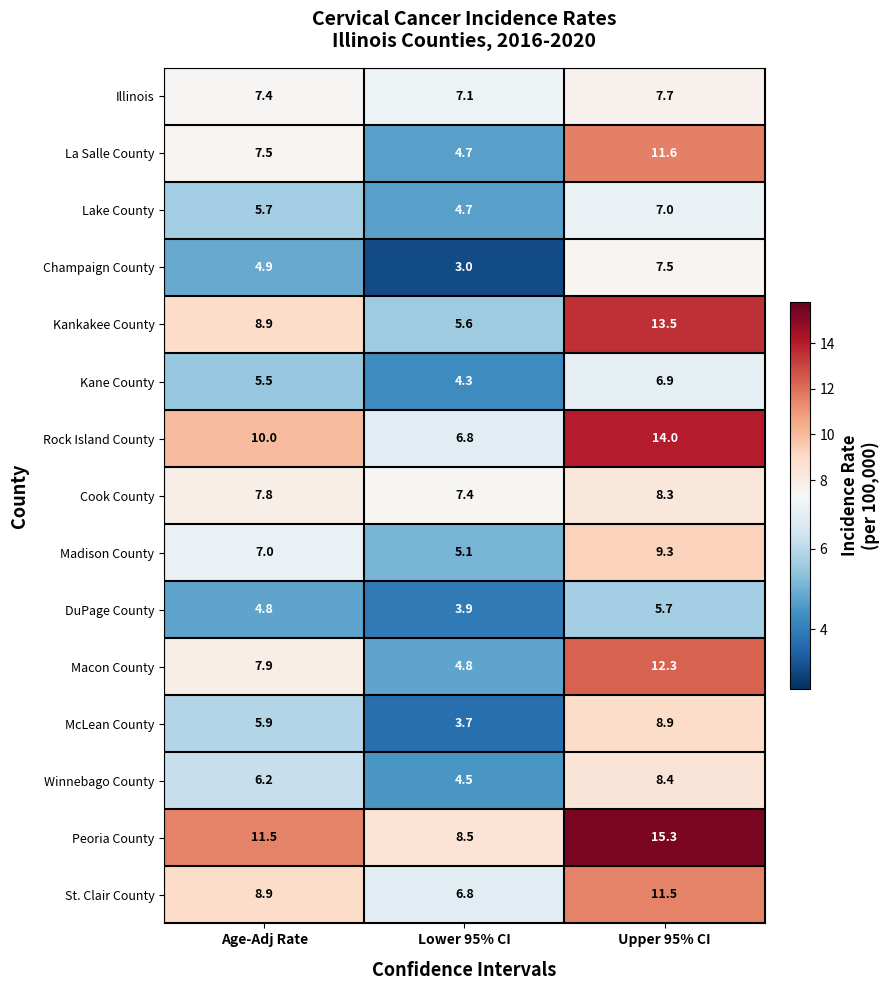

The Kane County series shows 9.5 at Upper 95% CI. True or false?

False